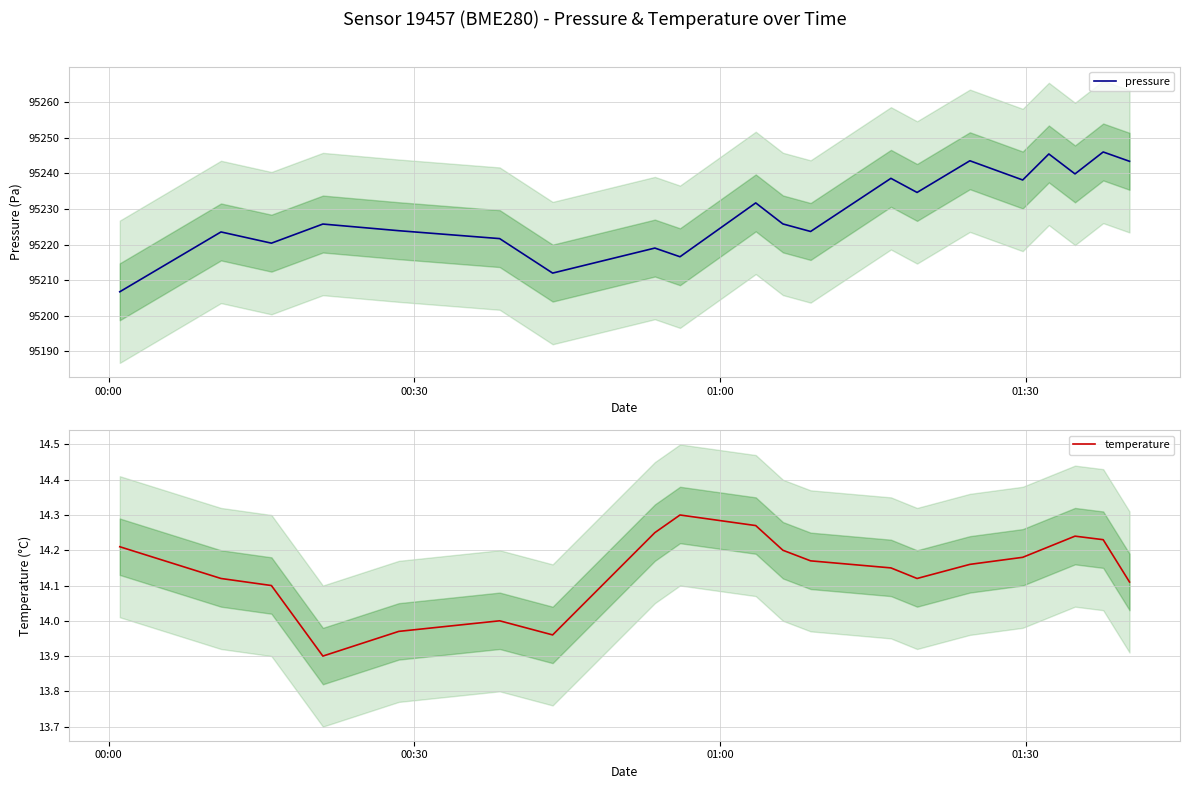

Does the chart display data point markers on the line(s)?

No